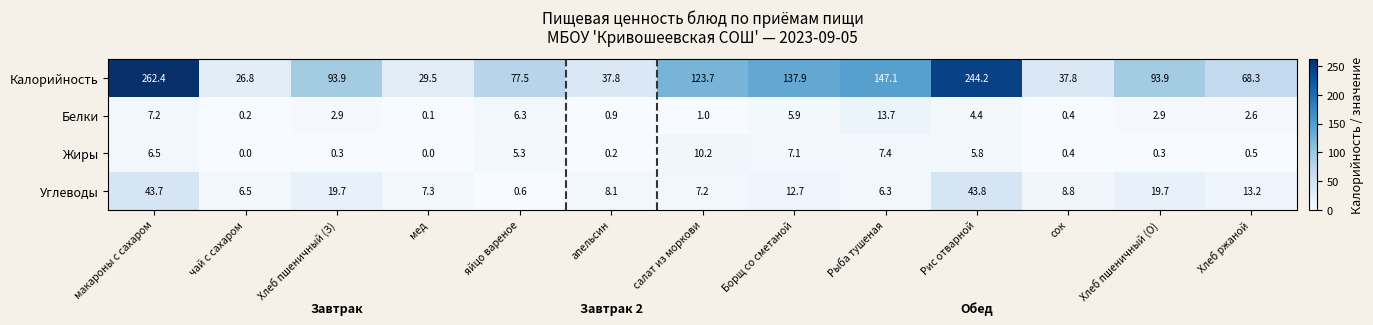

The Углеводы series shows 19.7 at Хлеб пшеничный (О). True or false?

True